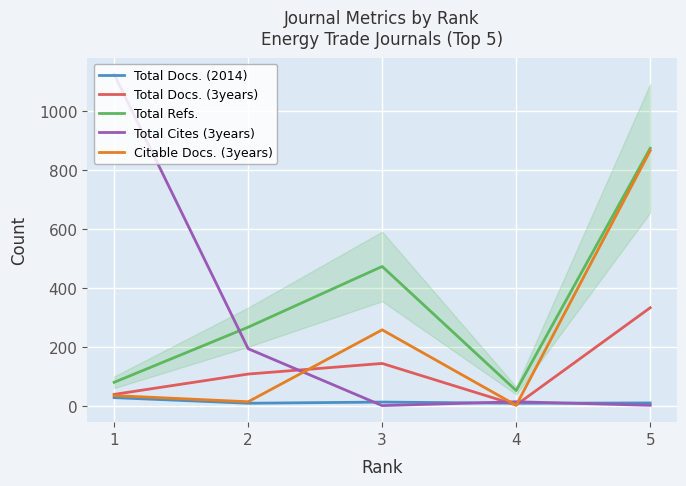

Where is Total Refs. nearest to the value 462?

3